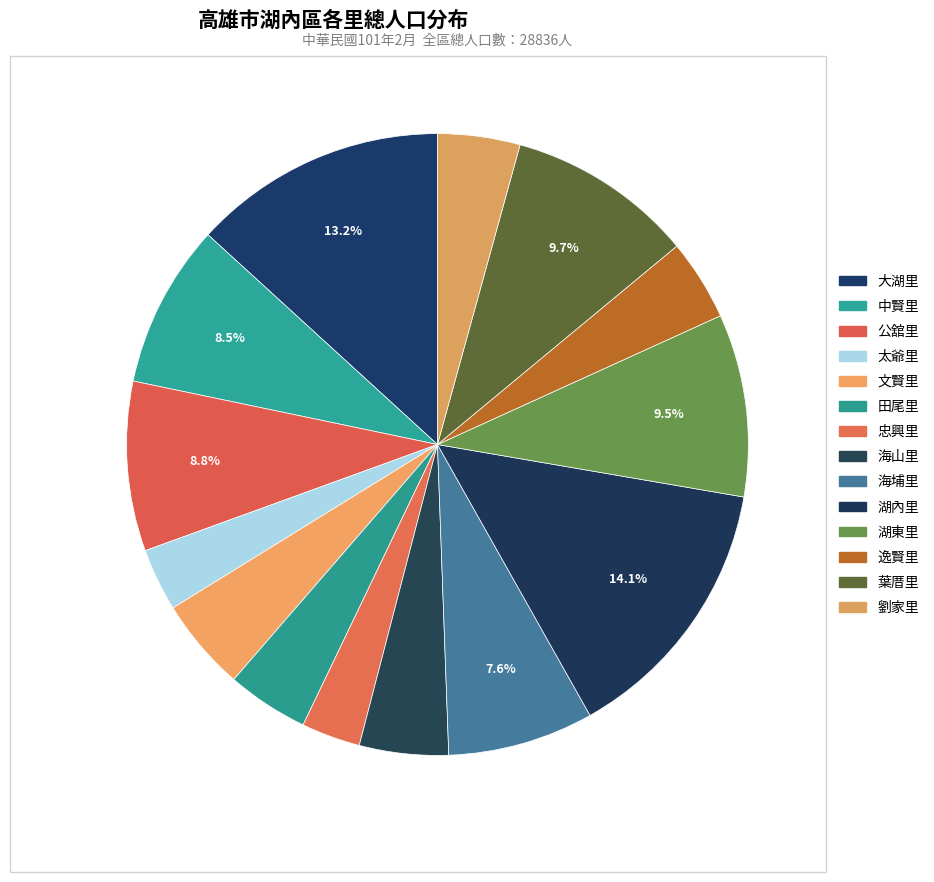

To the nearest percent, what percentage of the pie is 田尾里?

4%